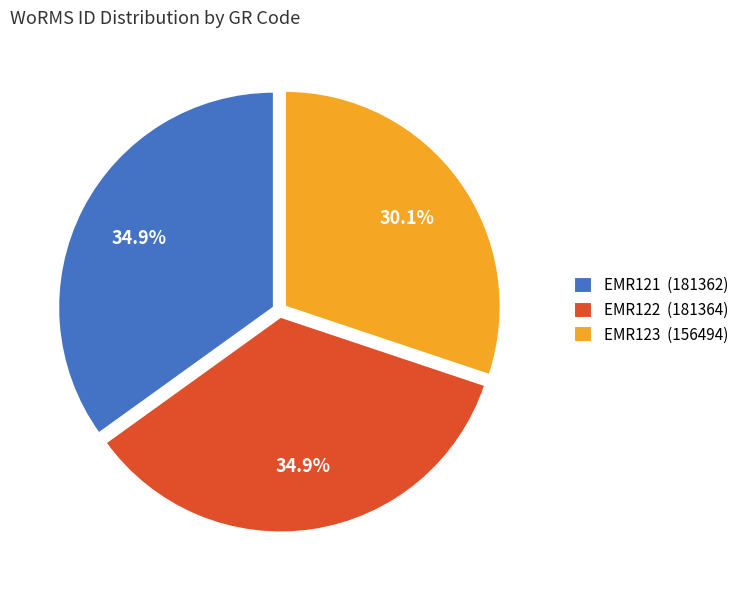

To the nearest percent, what is the difference between the largest and smallest slice percentages?

5%